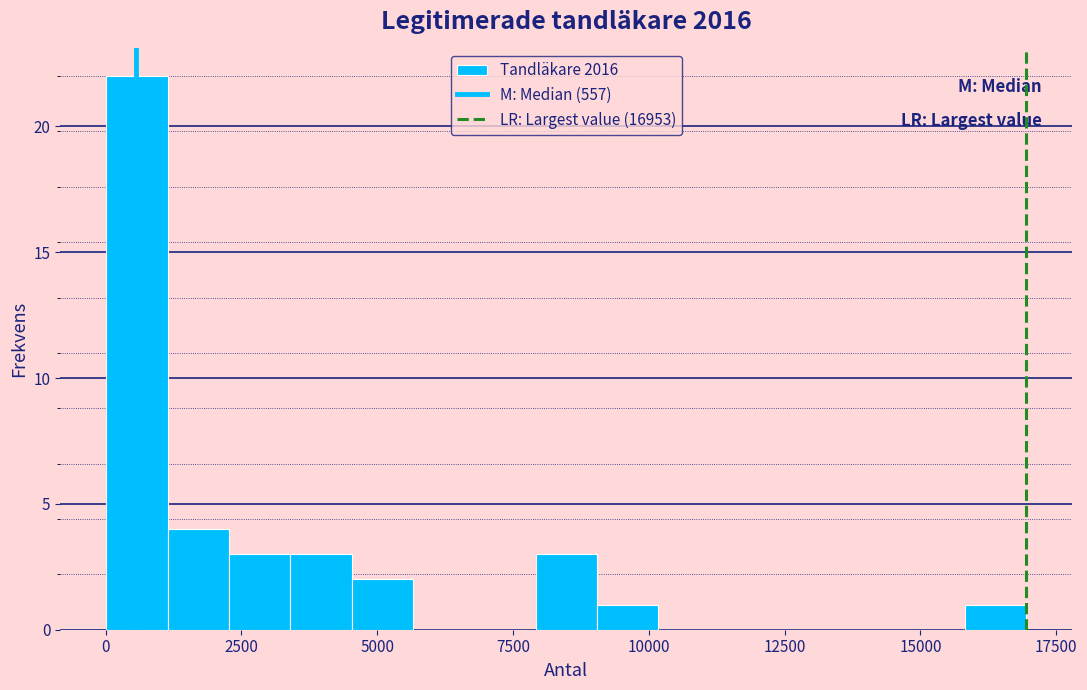

Around what value on the x-axis is the tallest bar? Give the approximate position of its centre, as read against the axis.

500